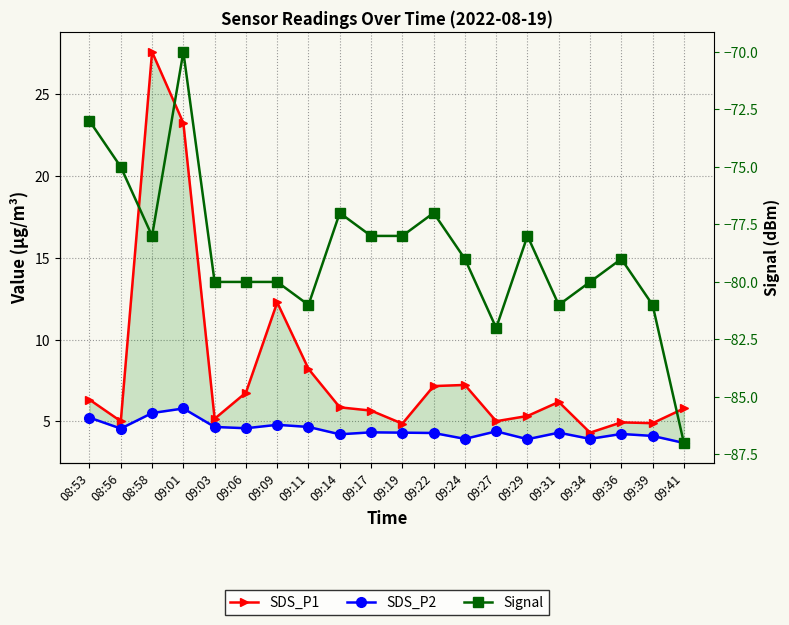

True or false: Signal and SDS_P2 cross at least once.

False